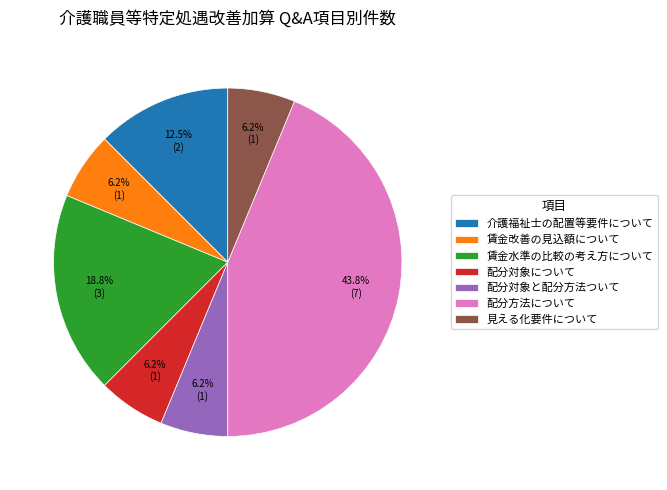

Is the sum of 賃金水準の比較の考え方について and 見える化要件について greater than half?

No